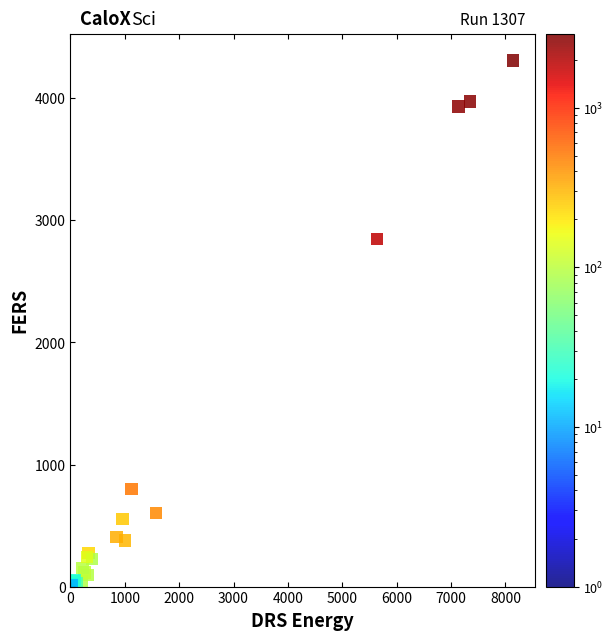

What Y value in the scatter plot is closest to 2156?

2847